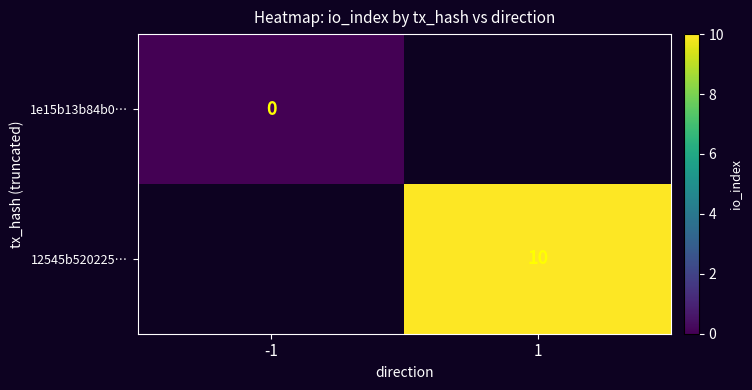

The value of 12545b520225… at 1 is 5. True or false?

False